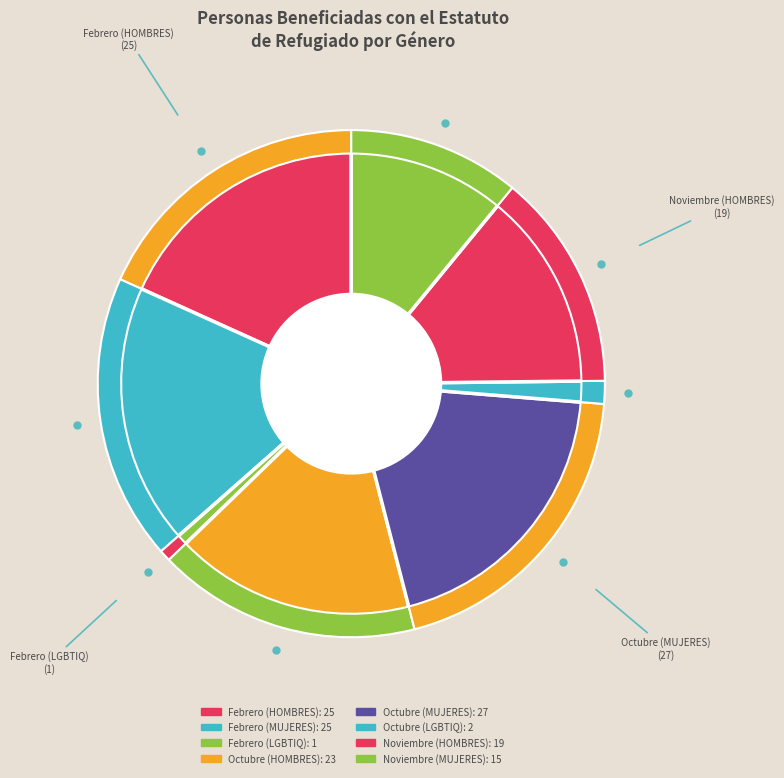

Is it true that Noviembre (HOMBRES) is 6% of the pie?

False